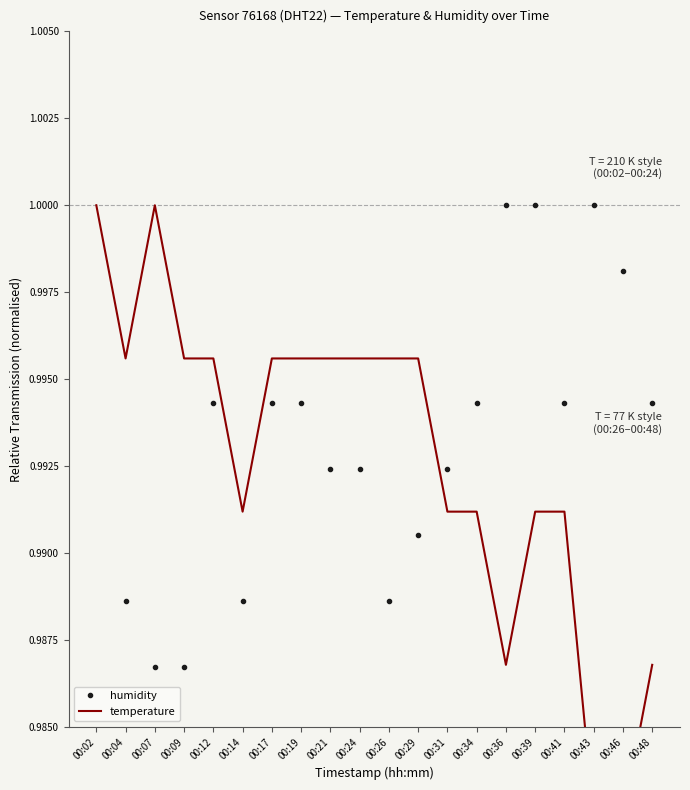

True or false: humidity and temperature intersect in this chart.

True